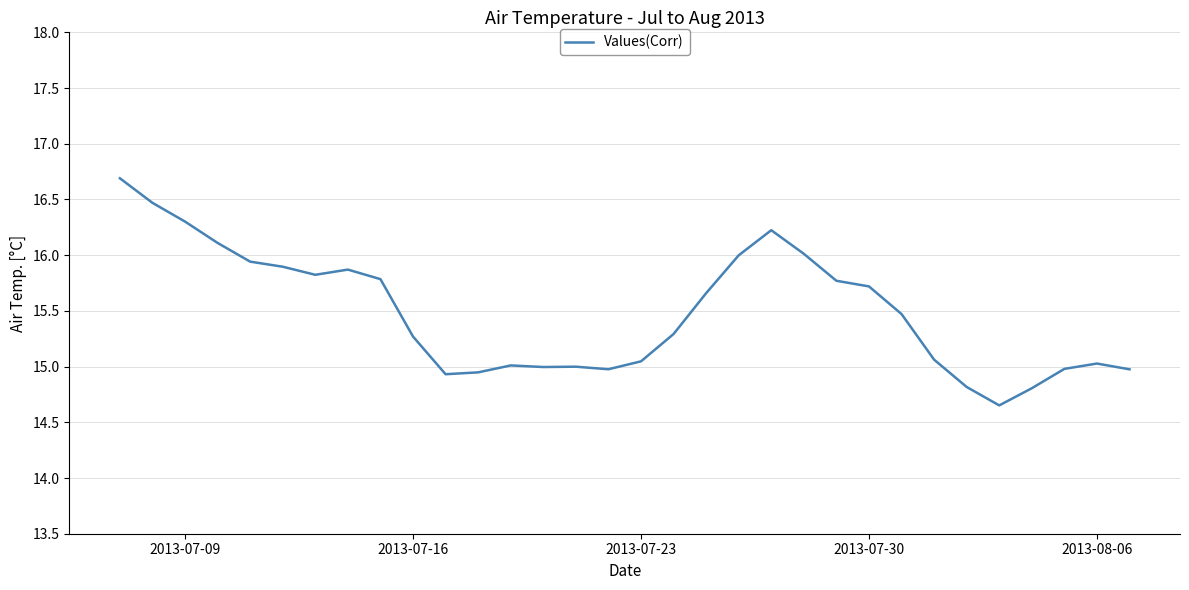

What is the maximum value shown in the chart?

16.7